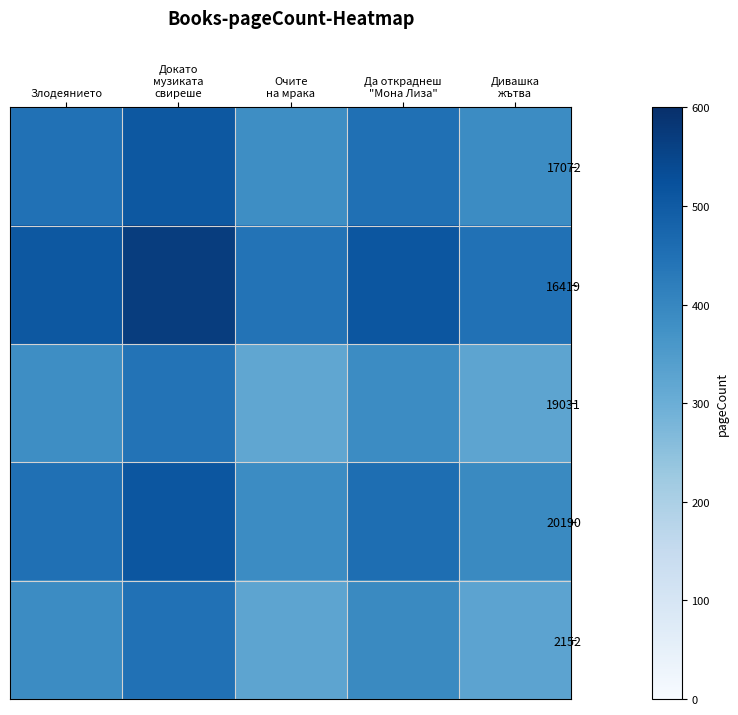

What is the minimum value shown in the chart?

320